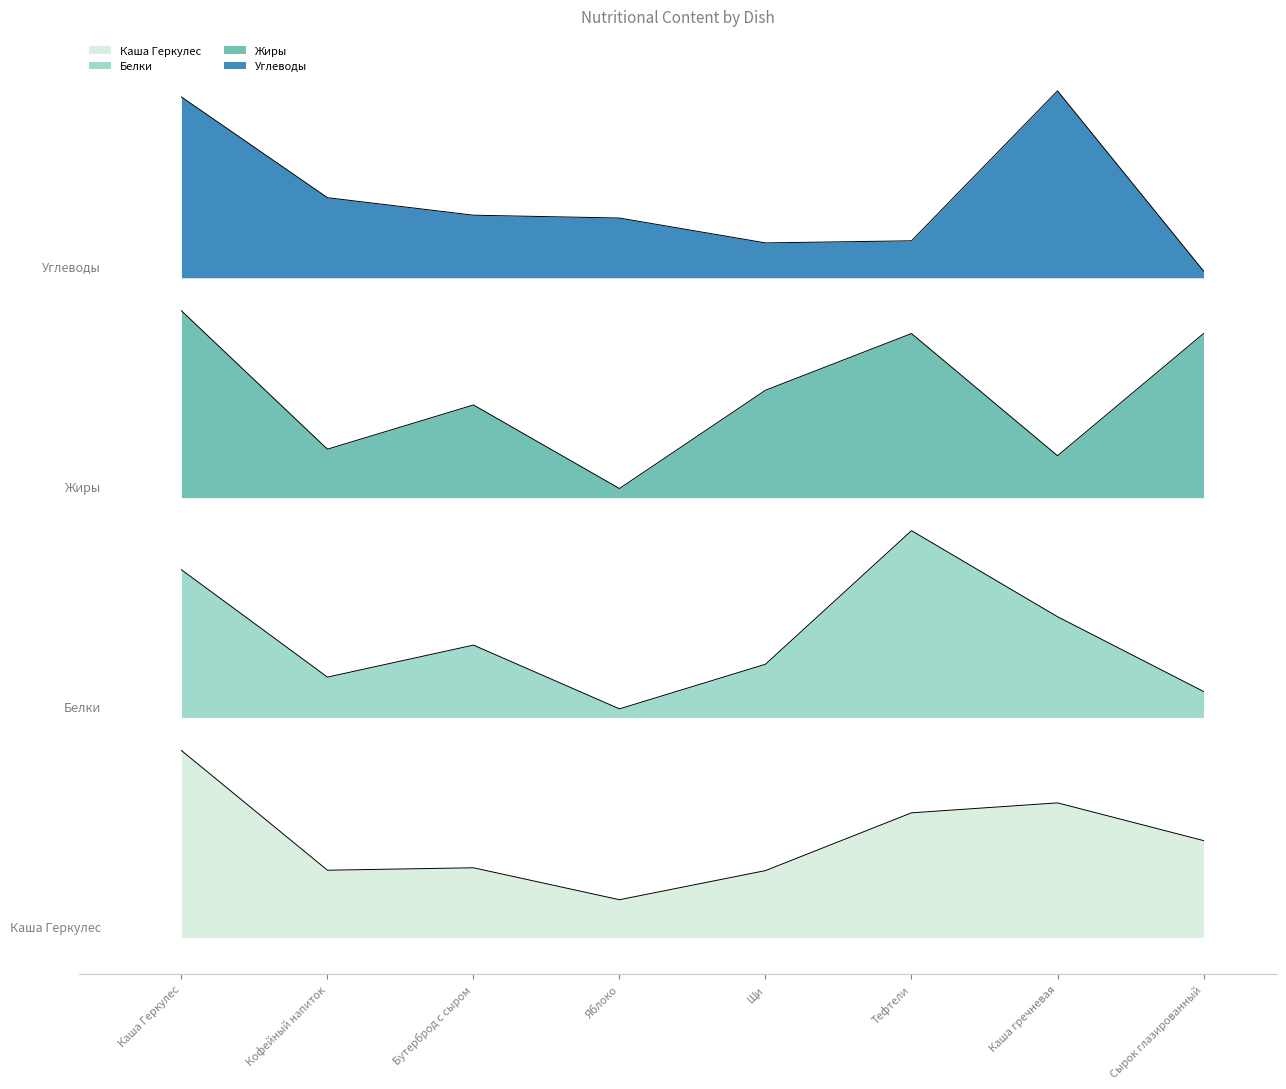

What is the sum of the Жиры values at Бутерброд с сыром and Кофейный напиток?

557.0